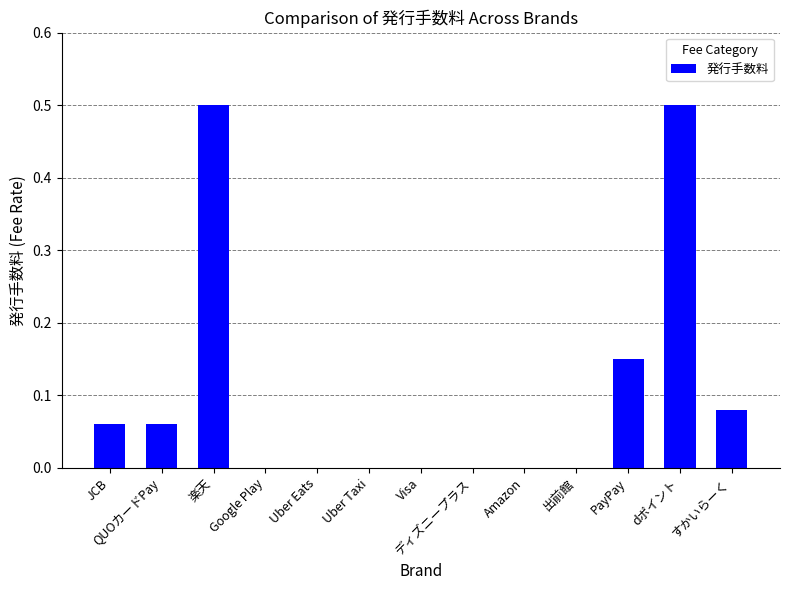

What is the sum of the values at Uber Eats and dポイント?

0.5